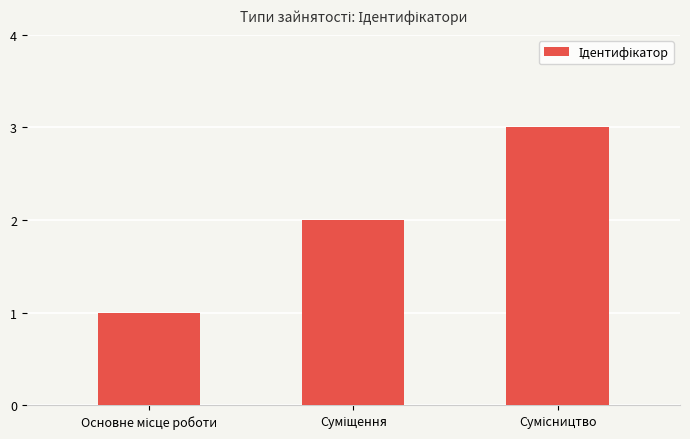

What is the maximum value shown in the chart?

3